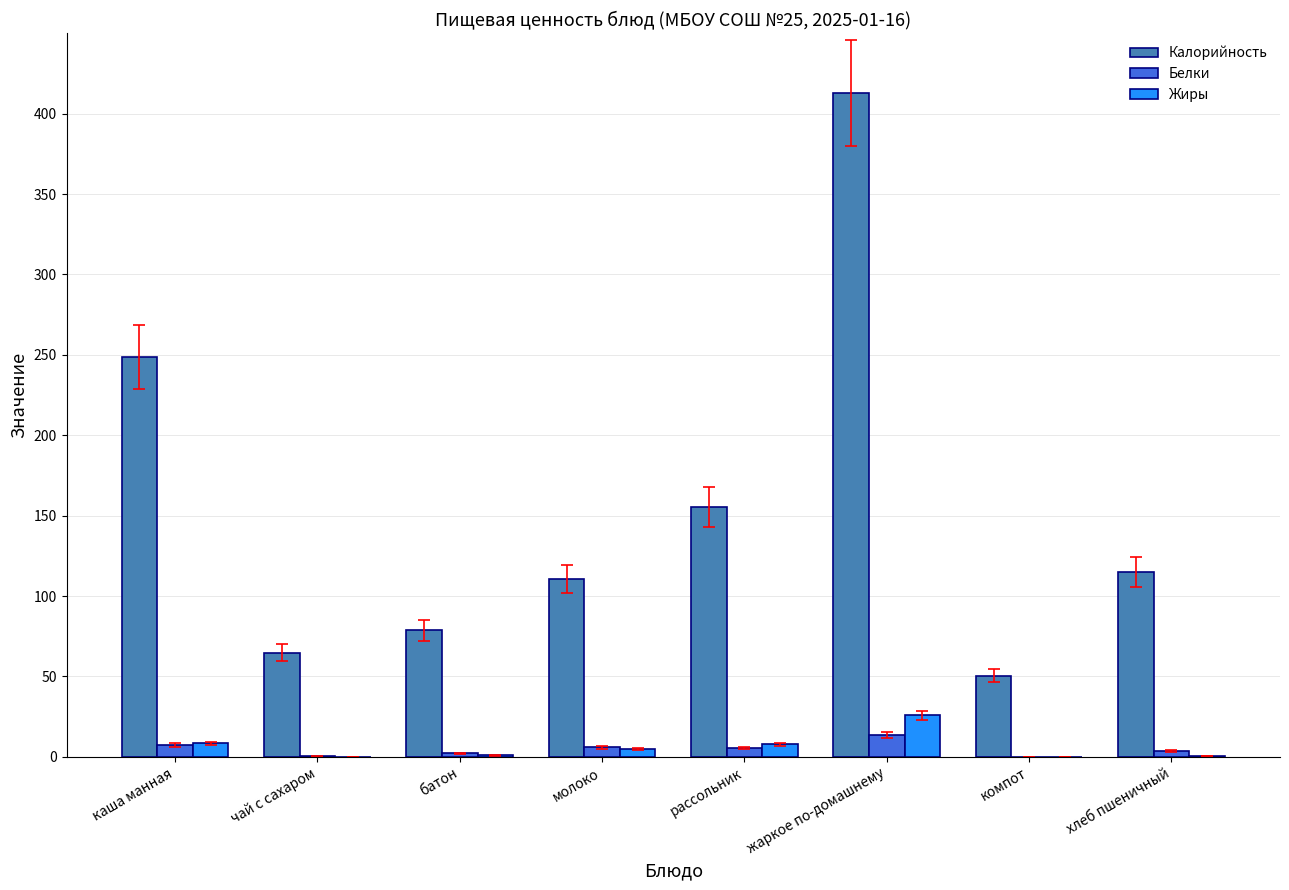

What is the total value across all series at жаркое по-домашнему?

452.1